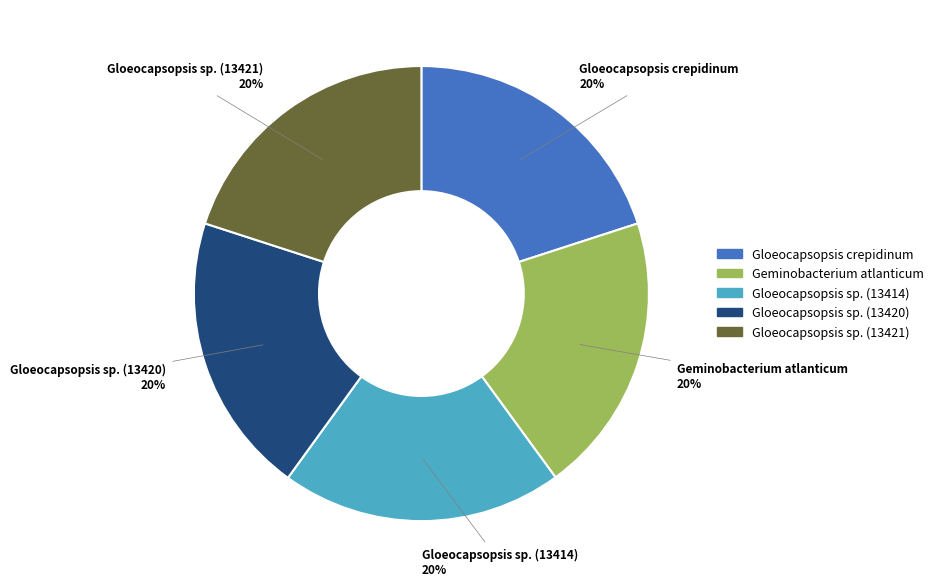

What is the ratio of the value at Gloeocapsopsis sp. (13420) to the value at Gloeocapsopsis sp. (13414)?

1.0